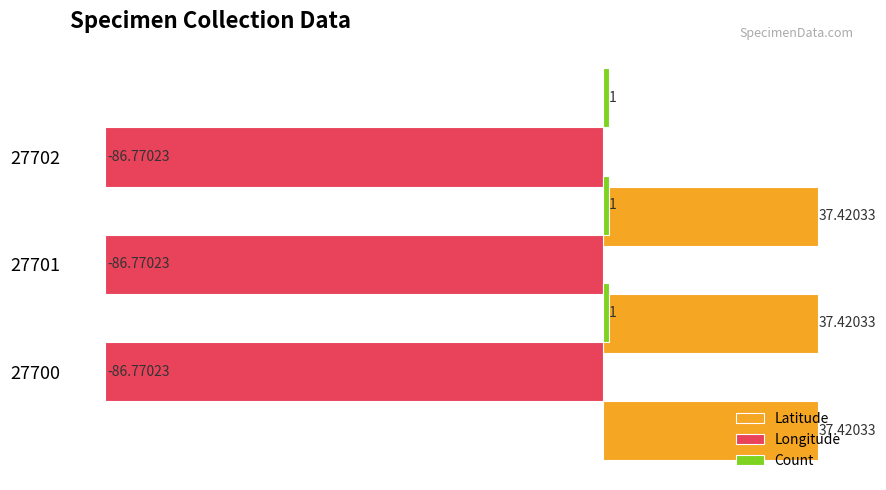

Reading left to right, extract all data points from this chart.

Latitude: 37.4	37.4	37.4
Longitude: -86.8	-86.8	-86.8
Count: 1.0	1.0	1.0